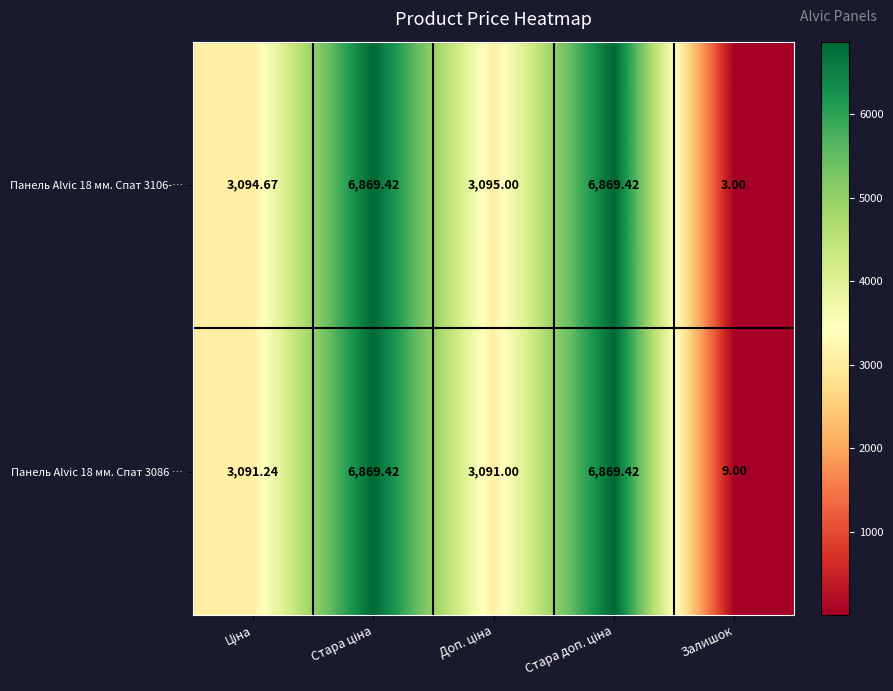

Which label corresponds to the smallest value in the chart?

Залишок